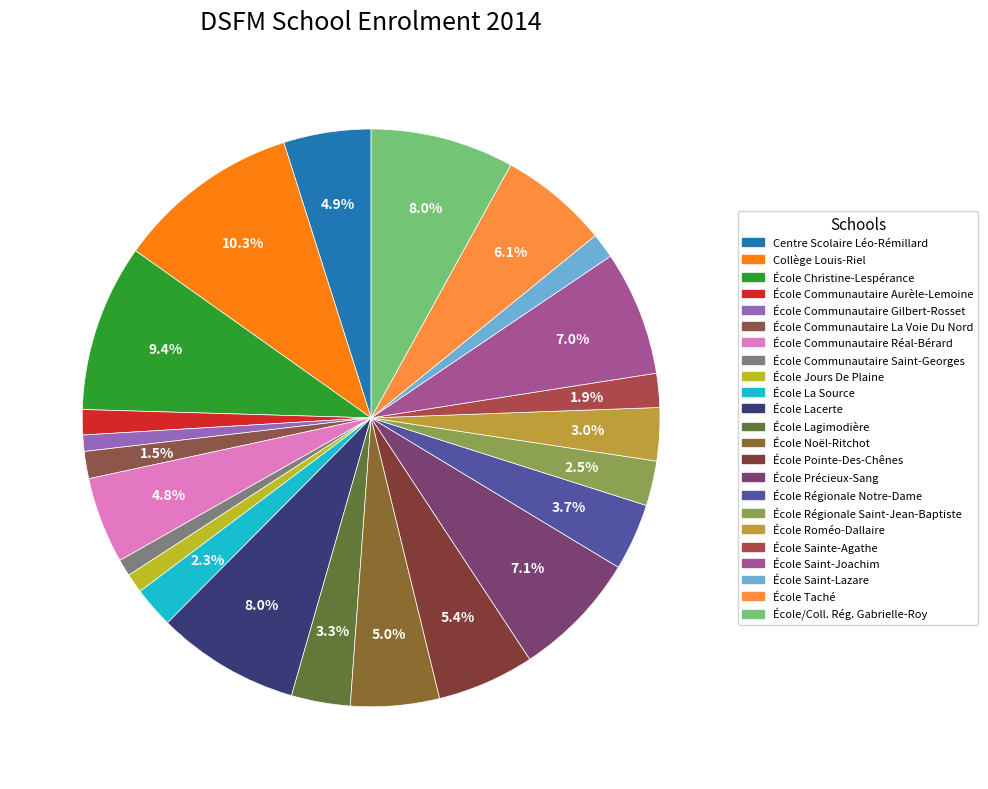

How much of the chart is everything except École Régionale Notre-Dame?

96.3%